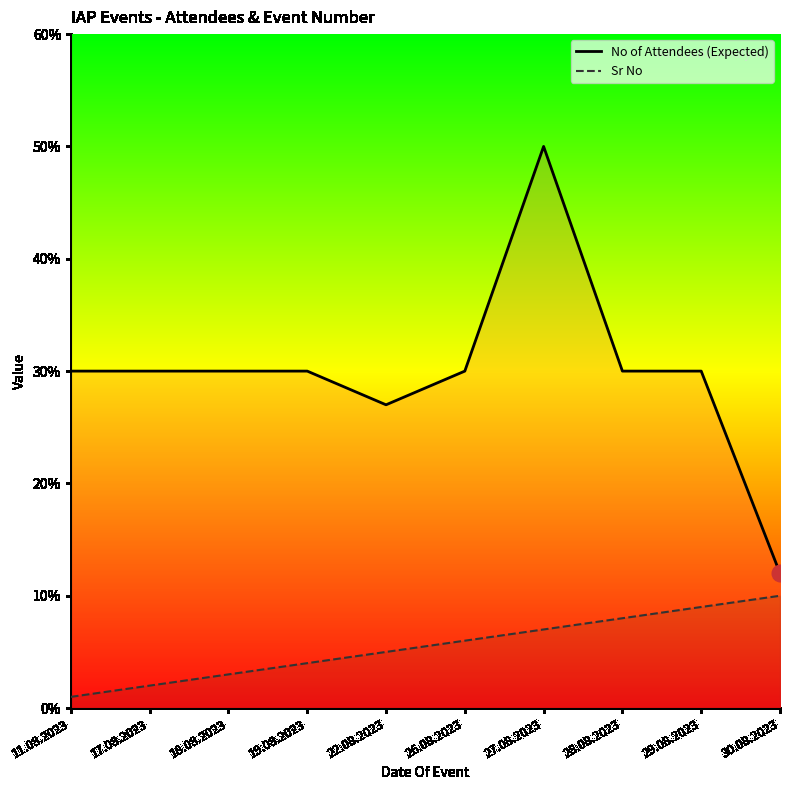

At 30.08.2023, list the series in order from largest to smallest.

No of Attendees (Expected), Sr No